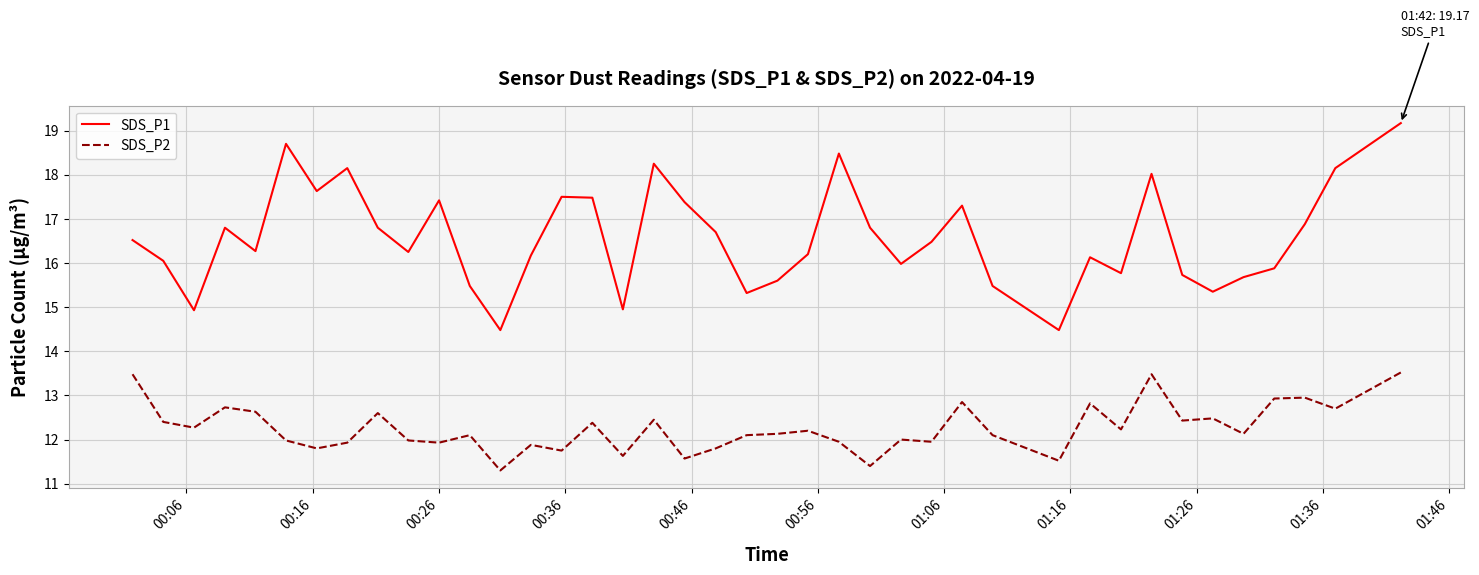

True or false: SDS_P1 and SDS_P2 intersect in this chart.

False